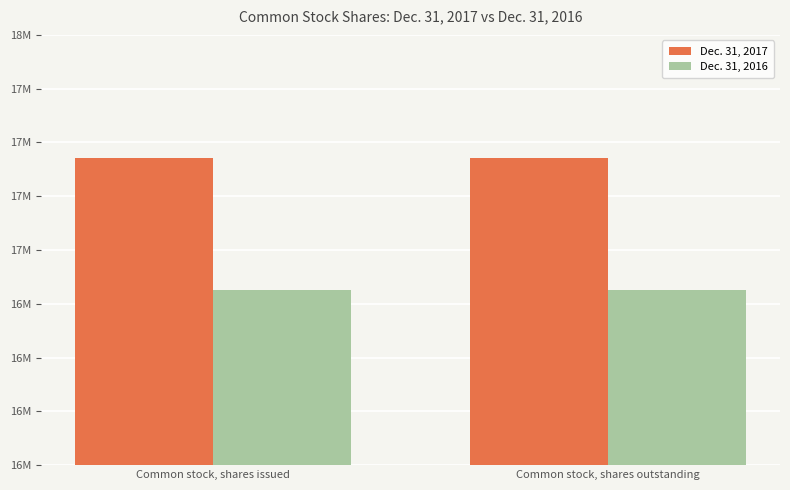

What are all the series names shown in the legend?

Dec. 31, 2017, Dec. 31, 2016